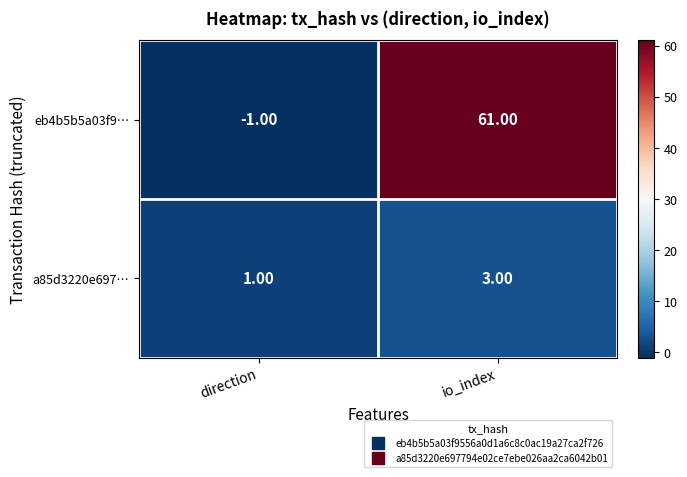

What is the sum of the a85d3220e697… values at io_index and direction?

4